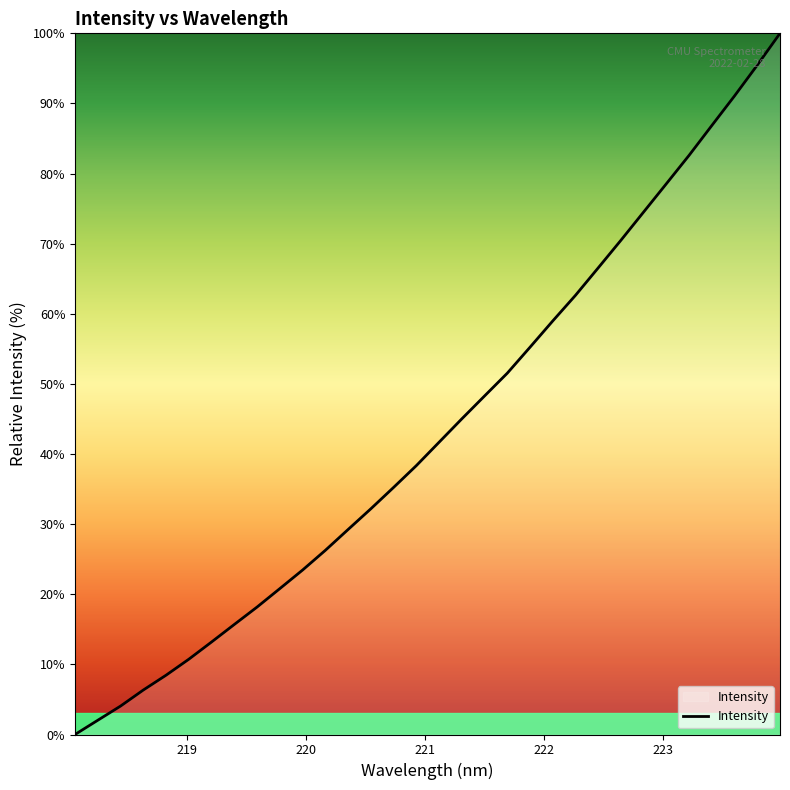

What is the maximum value shown in the chart?

100.0